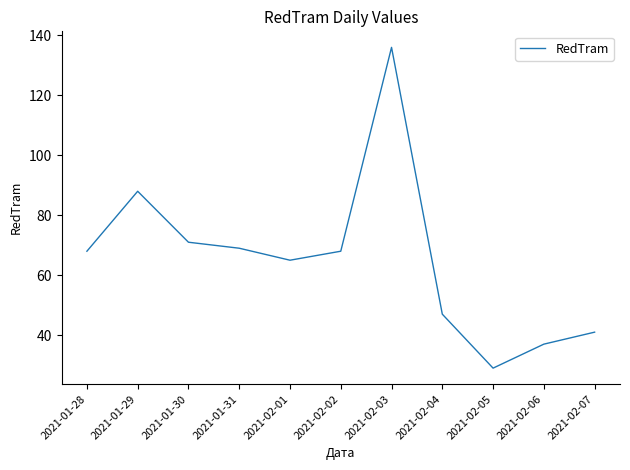

Approximately how many times larger is the value at 2021-02-07 compared to 2021-01-29?

0.5